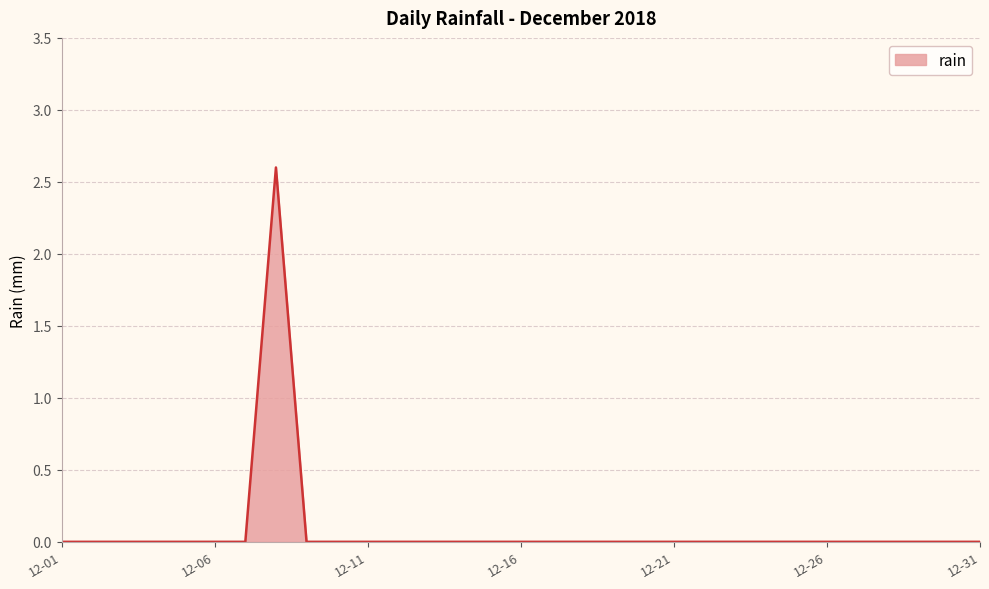

What is the average value?

0.1